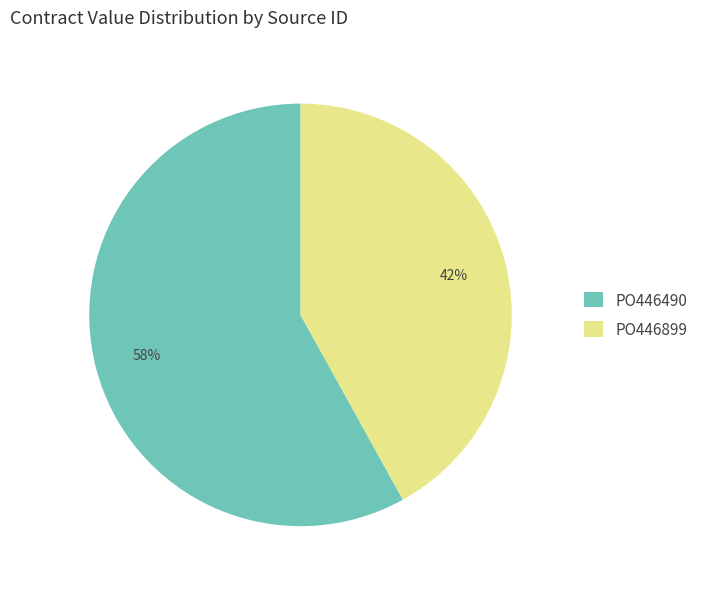

Which has a higher value, PO446899 or PO446490?

PO446490